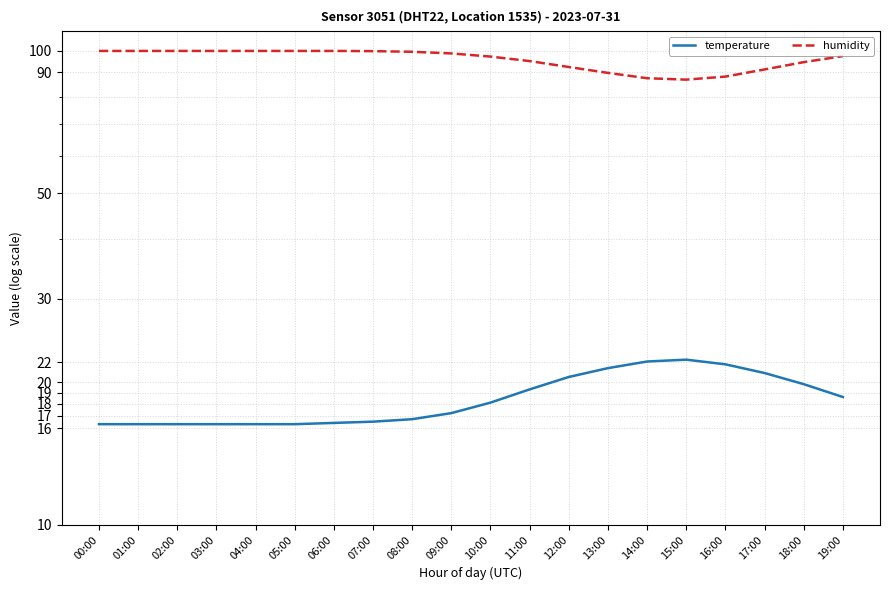

The humidity series shows 146.1 at 13:00. True or false?

False